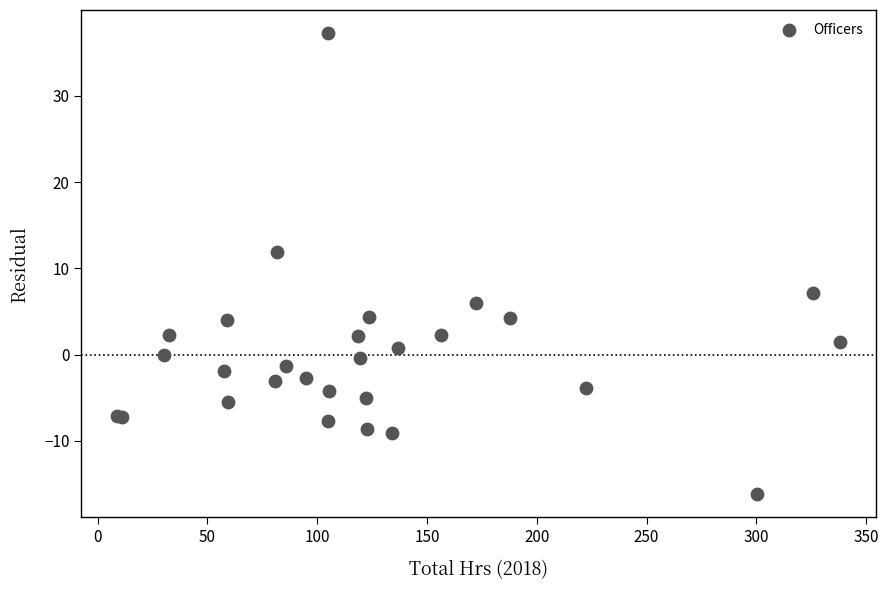

What Y value in the scatter plot is closest to 10?

11.9